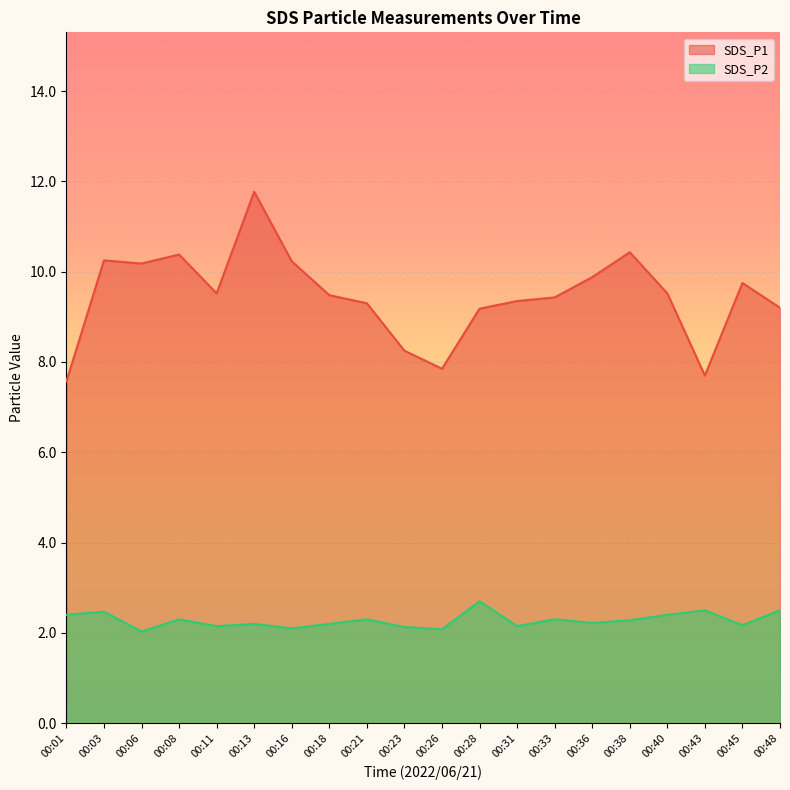

The value of SDS_P1 at 00:16 is 10.2. True or false?

True